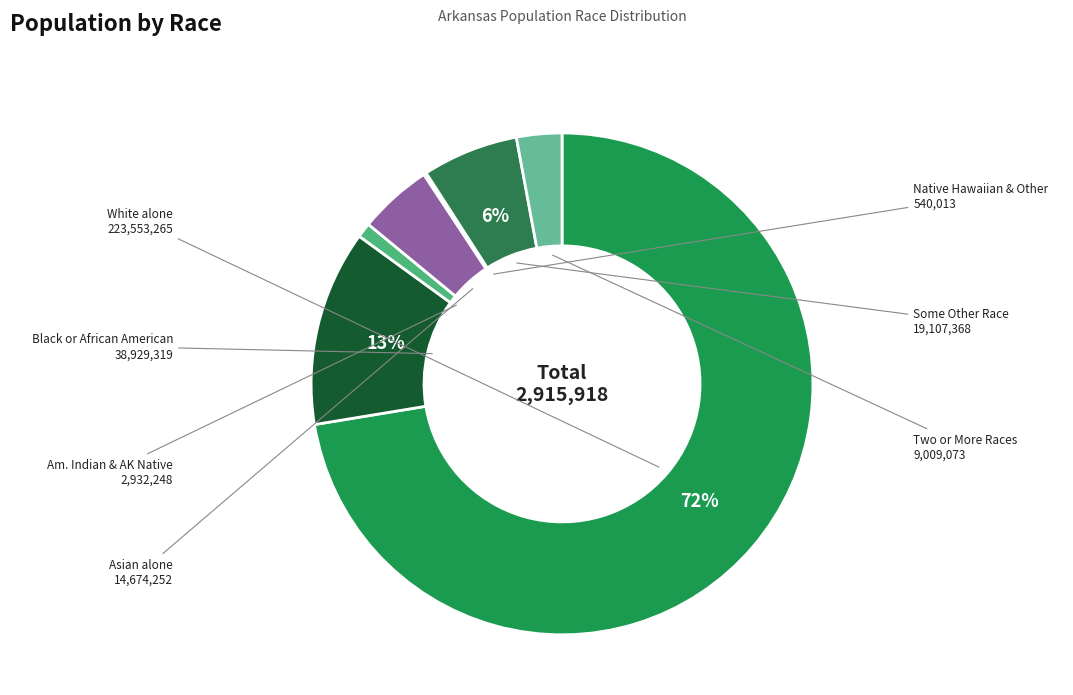

To the nearest percent, what is the average slice percentage?

14%